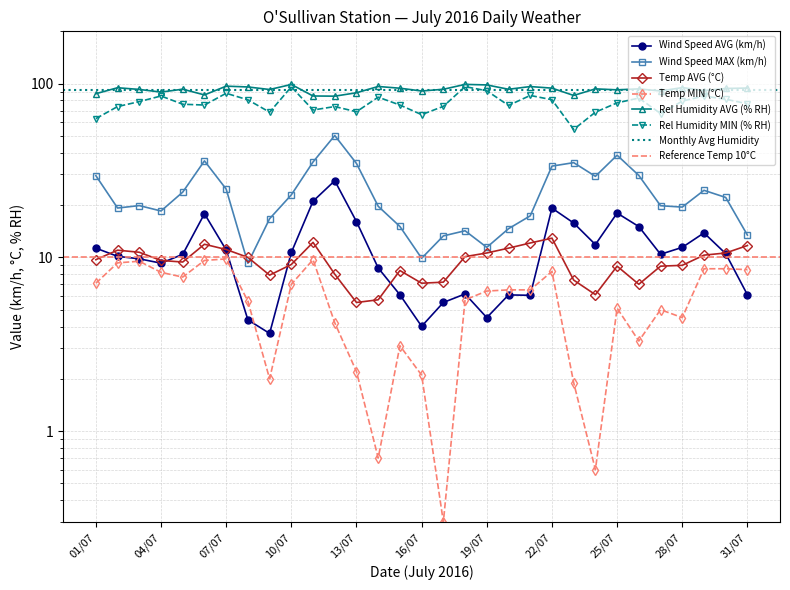

Where does the Rel Humidity AVG (% RH) series first go above 92?

02/07